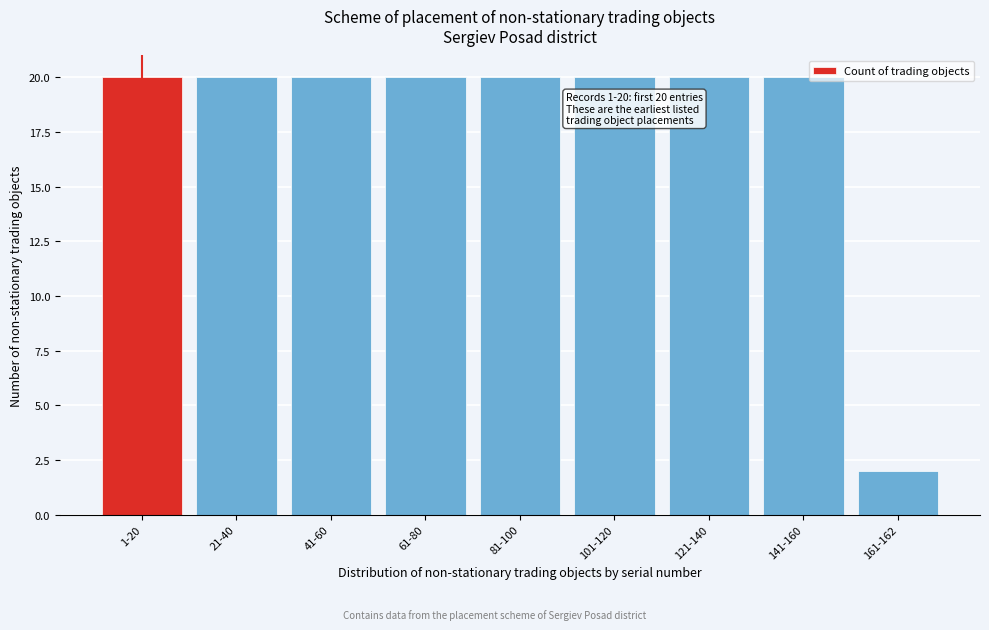

Reading left to right, list all the values displayed in this chart.

20	20	20	20	20	20	20	20	2